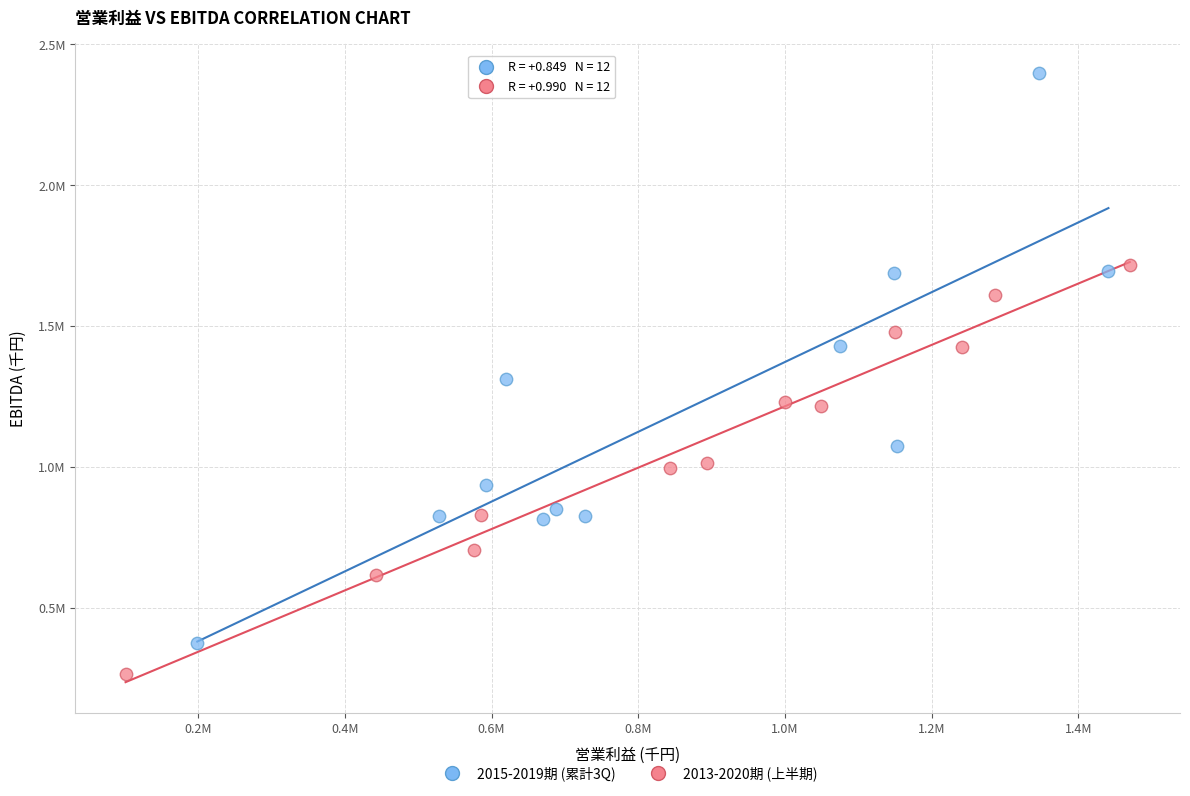

Which series reaches the minimum Y coordinate?

2013-2020期 (上半期)